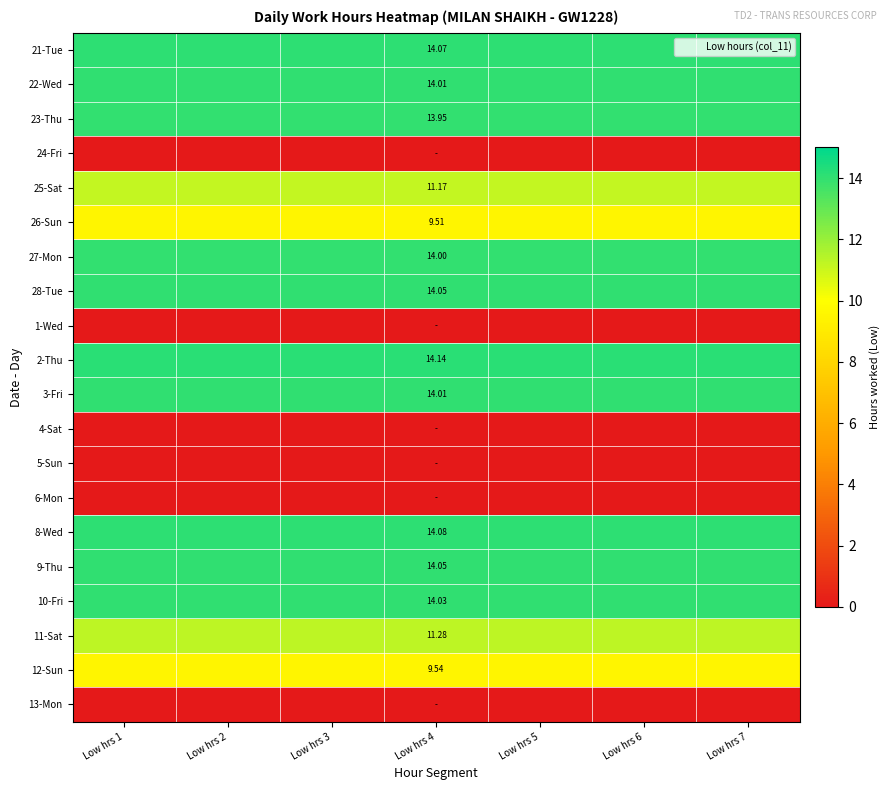

Is it true that row_16 equals 14.0 at Low hrs 3?

True